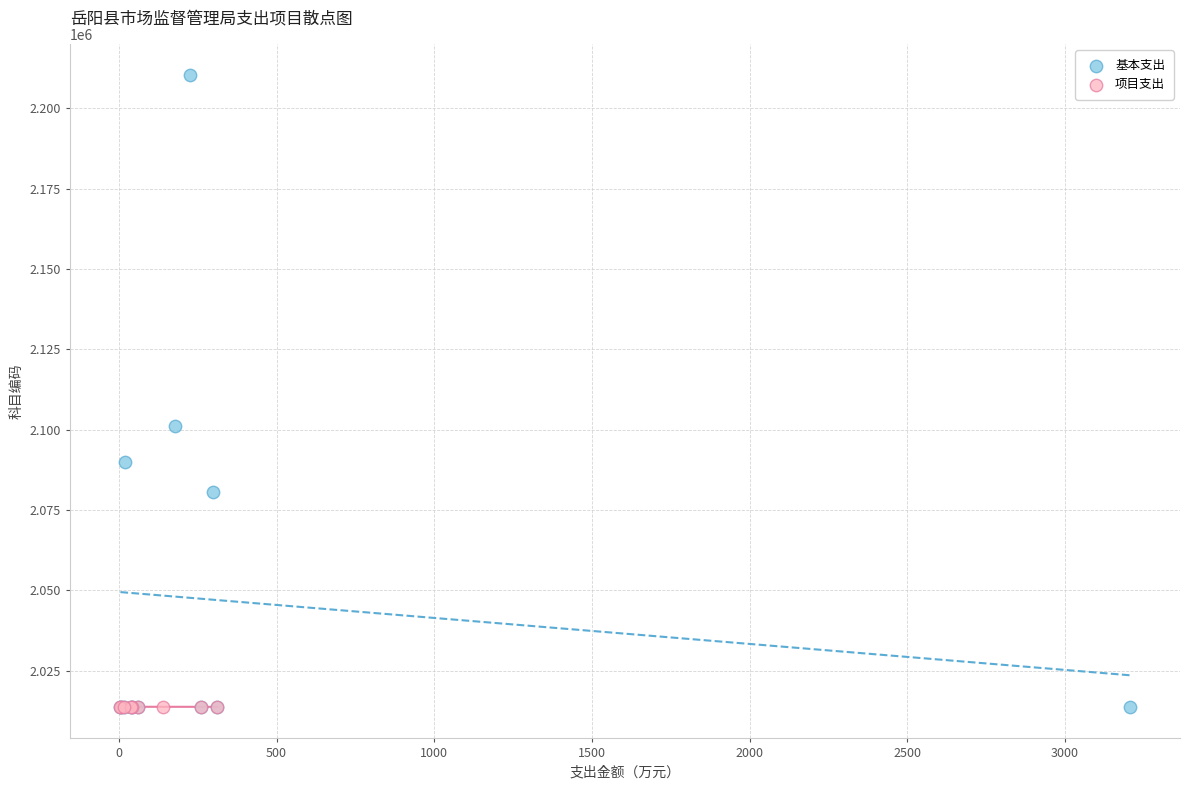

Which series has the widest spread of Y values?

基本支出